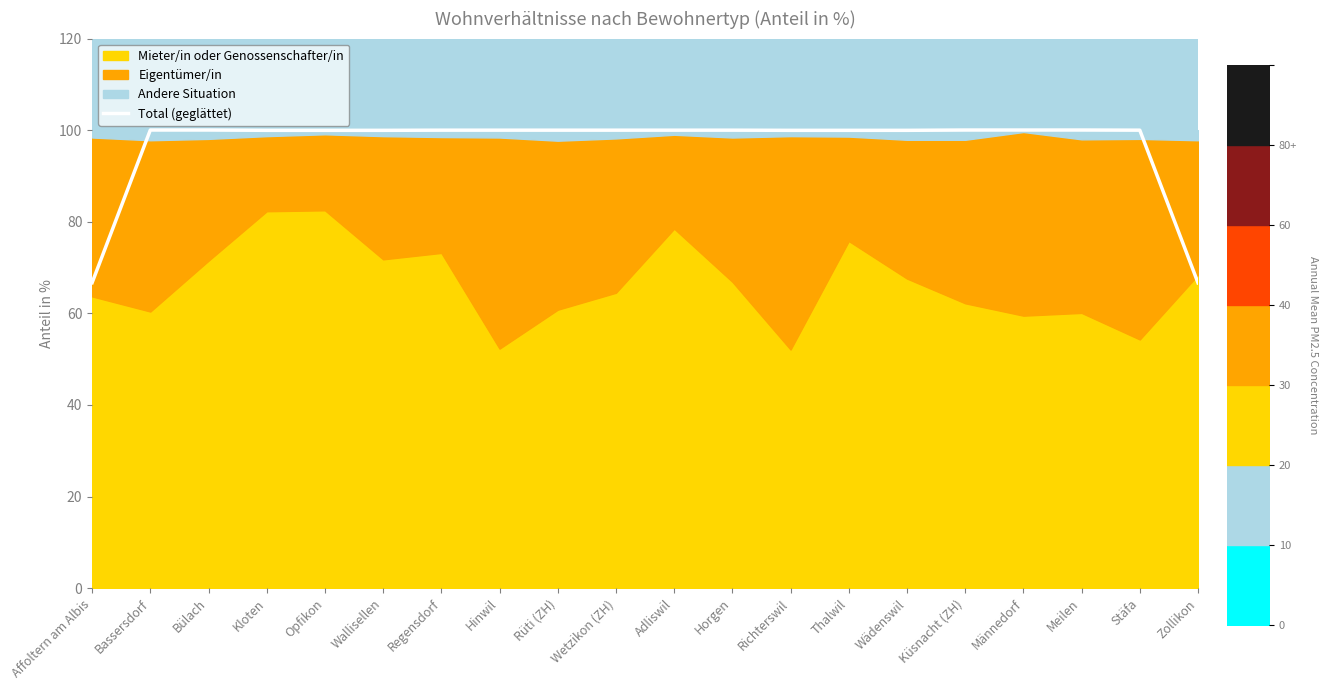

Reading left to right, what are all the values shown in this chart?

Affoltern am Albis=66.7	Bassersdorf=100.0	Bülach=100.0	Kloten=100.0	Opfikon=100.0	Wallisellen=100.0	Regensdorf=100.0	Hinwil=100.0	Rüti (ZH)=100.0	Wetzikon (ZH)=100.0	Adliswil=100.0	Horgen=100.0	Richterswil=100.0	Thalwil=100.0	Wädenswil=100.0	Küsnacht (ZH)=100.0	Männedorf=100.0	Meilen=100.0	Stäfa=100.0	Zollikon=66.7